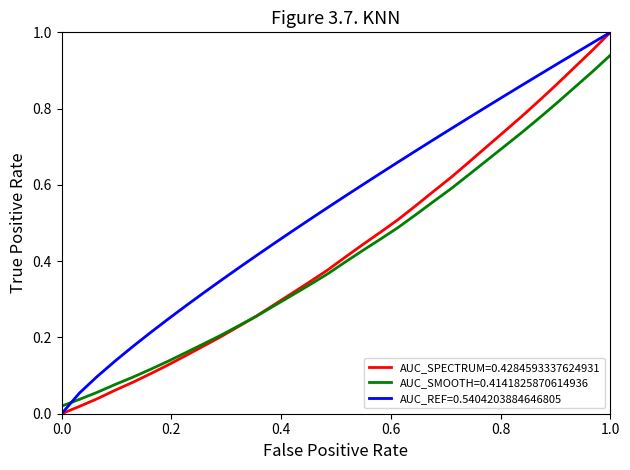

Which series ends up on top after the final intersection of AUC_REF=0.5404203884646805 and AUC_SMOOTH=0.4141825870614936?

AUC_REF=0.5404203884646805